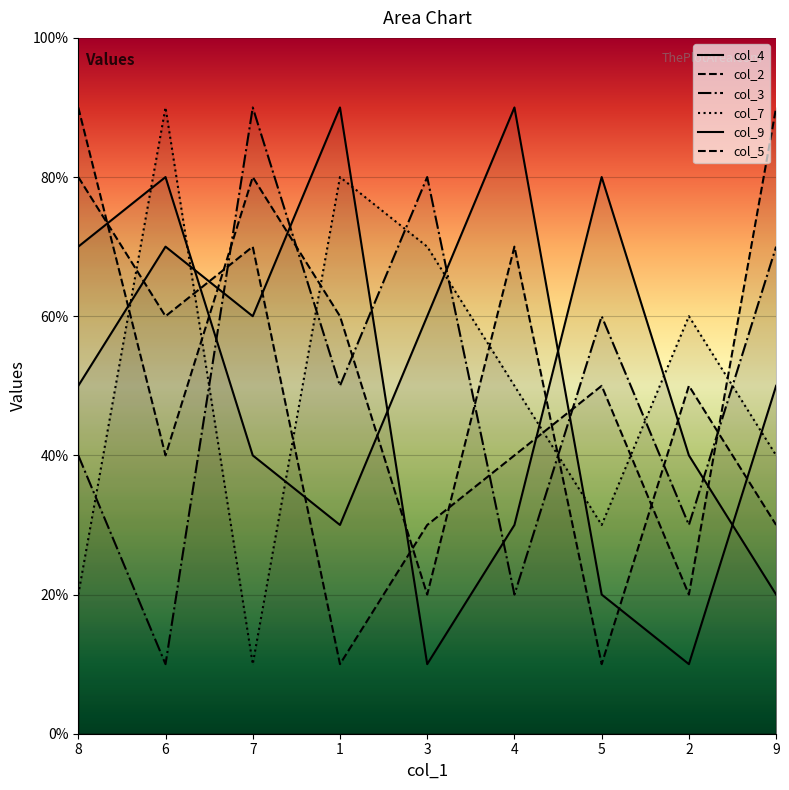

In col_9, how many points are higher than both neighbors (excluding endpoints)?

2